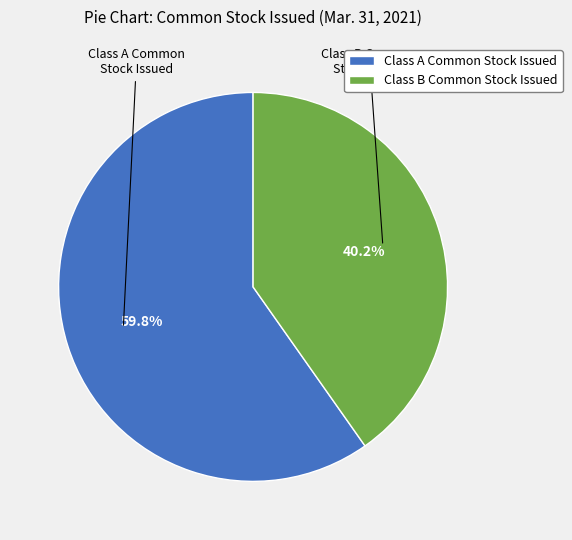

To the nearest percent, what is the difference between the largest and smallest slice percentages?

20%